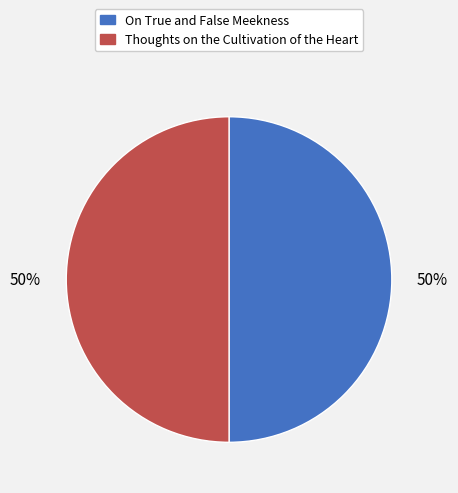

Approximately how many times larger is the value at Thoughts on the Cultivation of the Heart compared to On True and False Meekness?

1.0